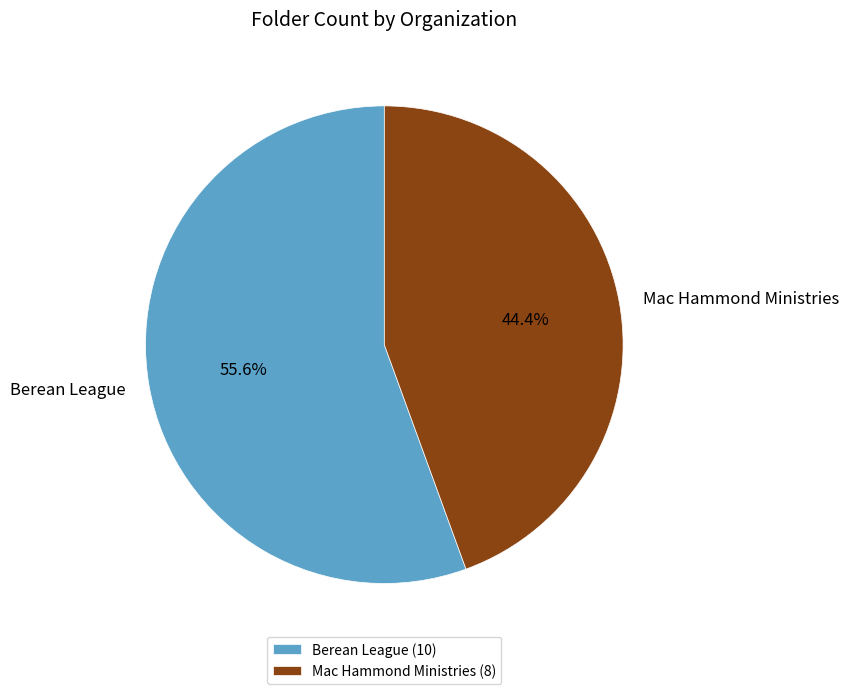

Between Berean League and Mac Hammond Ministries, which is larger?

Berean League